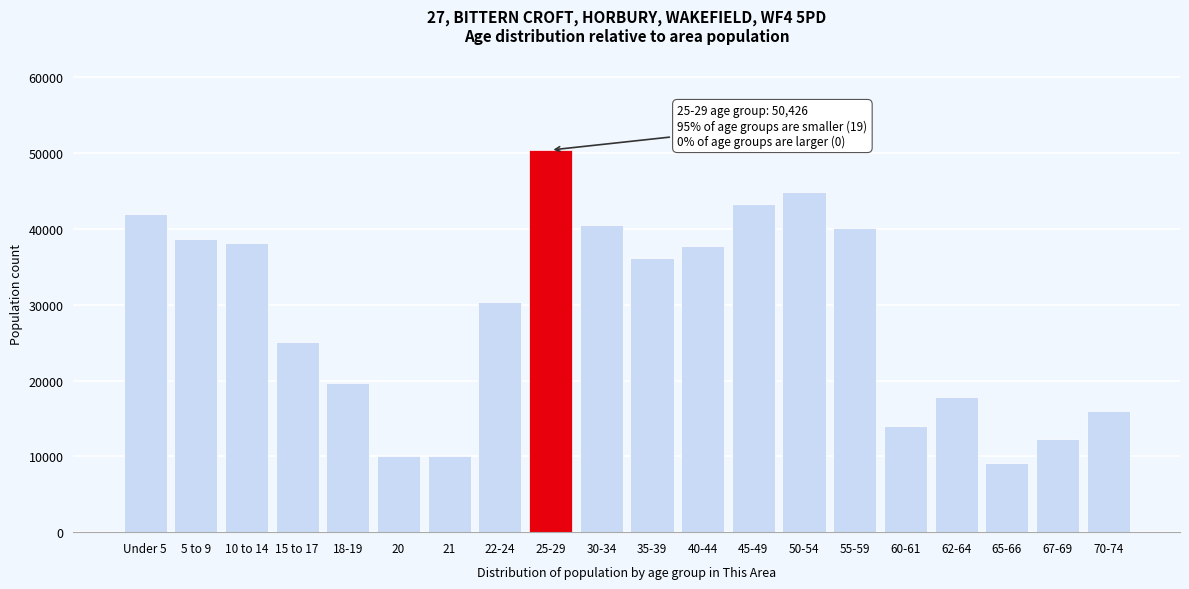

Which category has the highest value across all series?

25-29